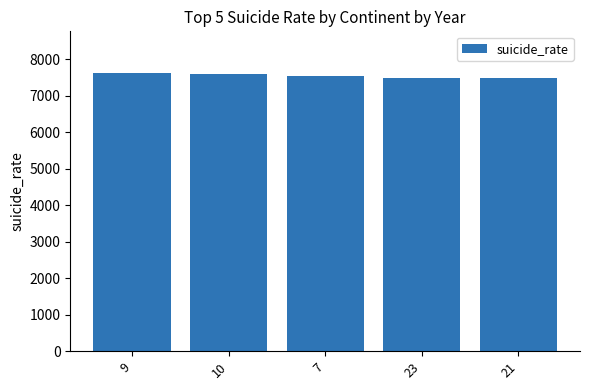

Is it true that the value at 9 is 11394?

False